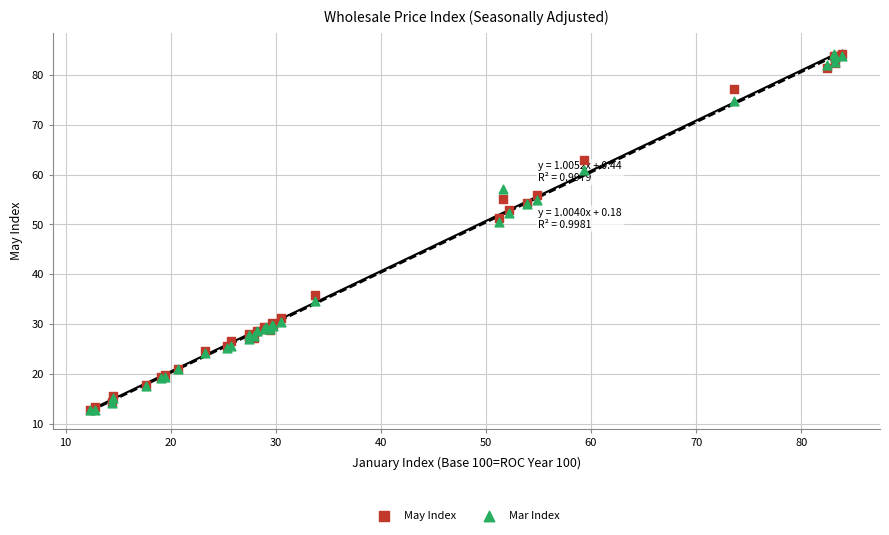

In the Mar Index series, what Y value is closest to 48?

50.5